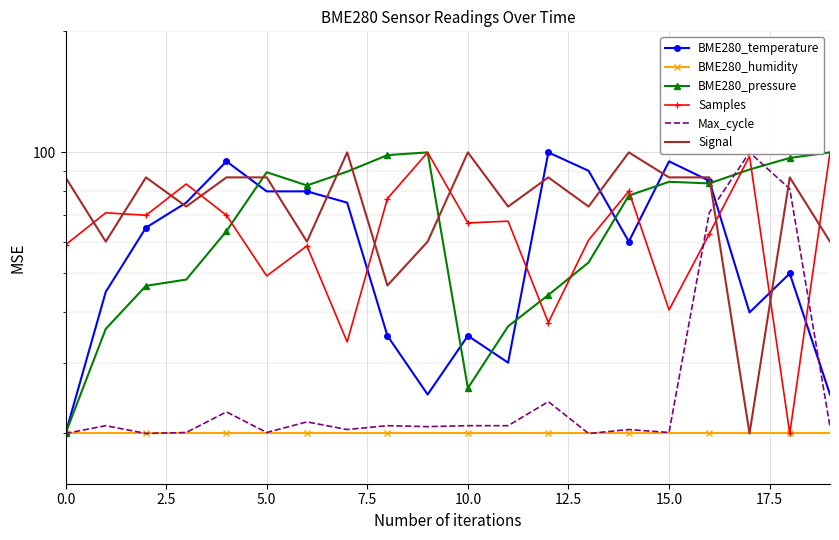

Between 17 and 12, which is larger?

12